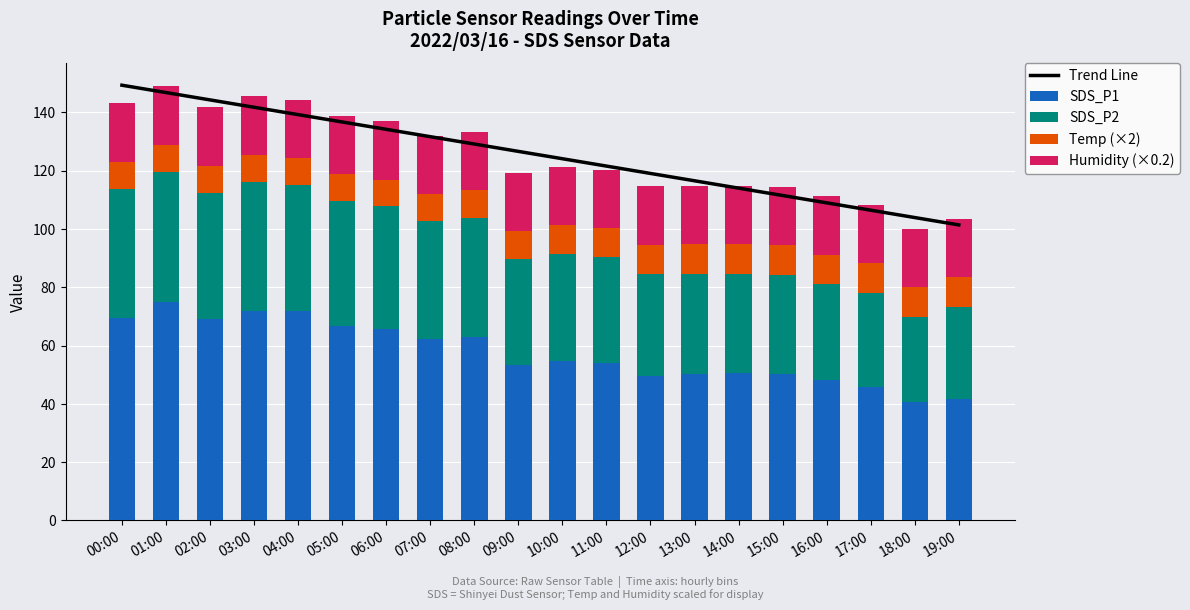

What is the highest value of the Temp (×2) series?

10.2